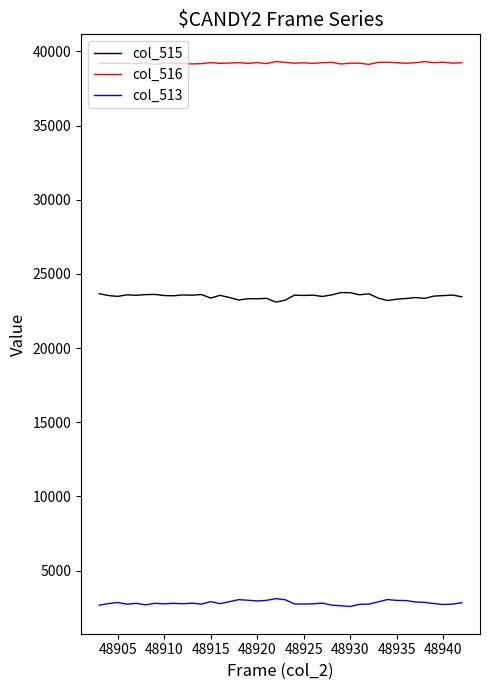

How many lines are shown in the chart?

3